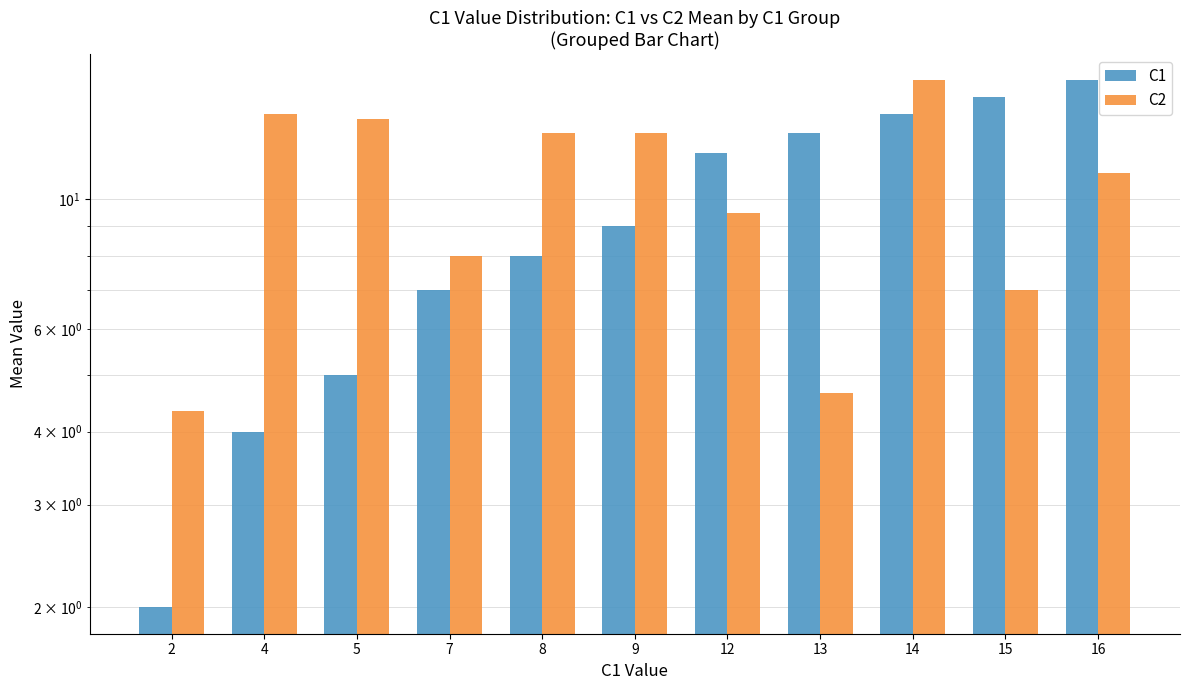

Is the value of C2 at 7 greater than the value of C1 at 4?

Yes